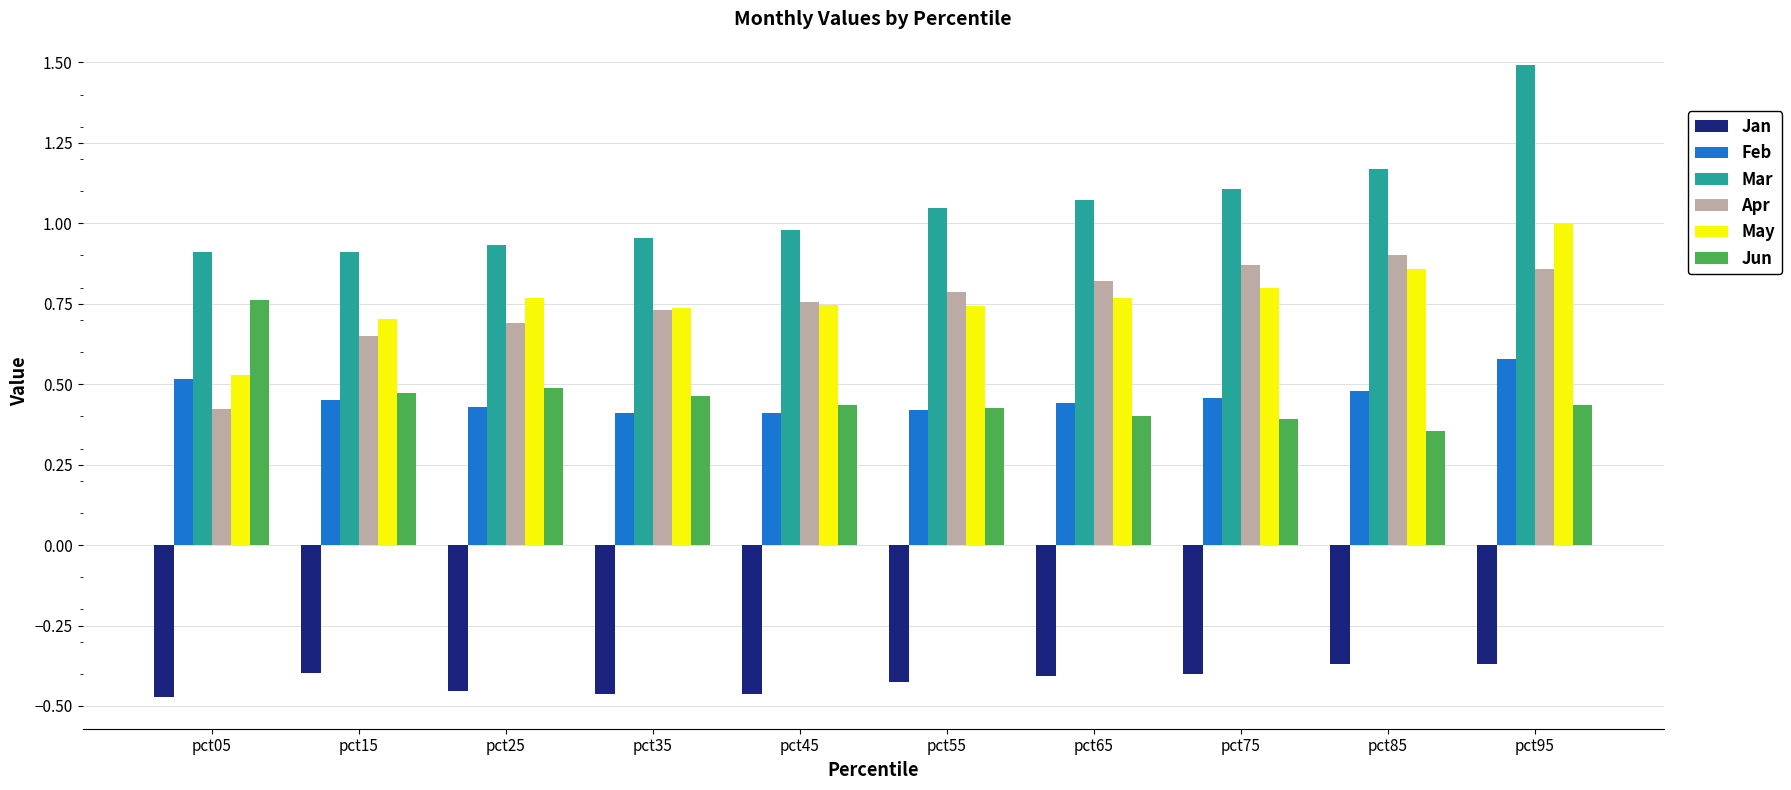

What is the difference between the maximum and minimum values in the Jan series?

0.1